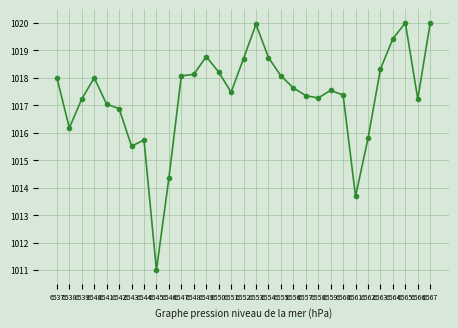

Does the chart have visible grid lines?

Yes